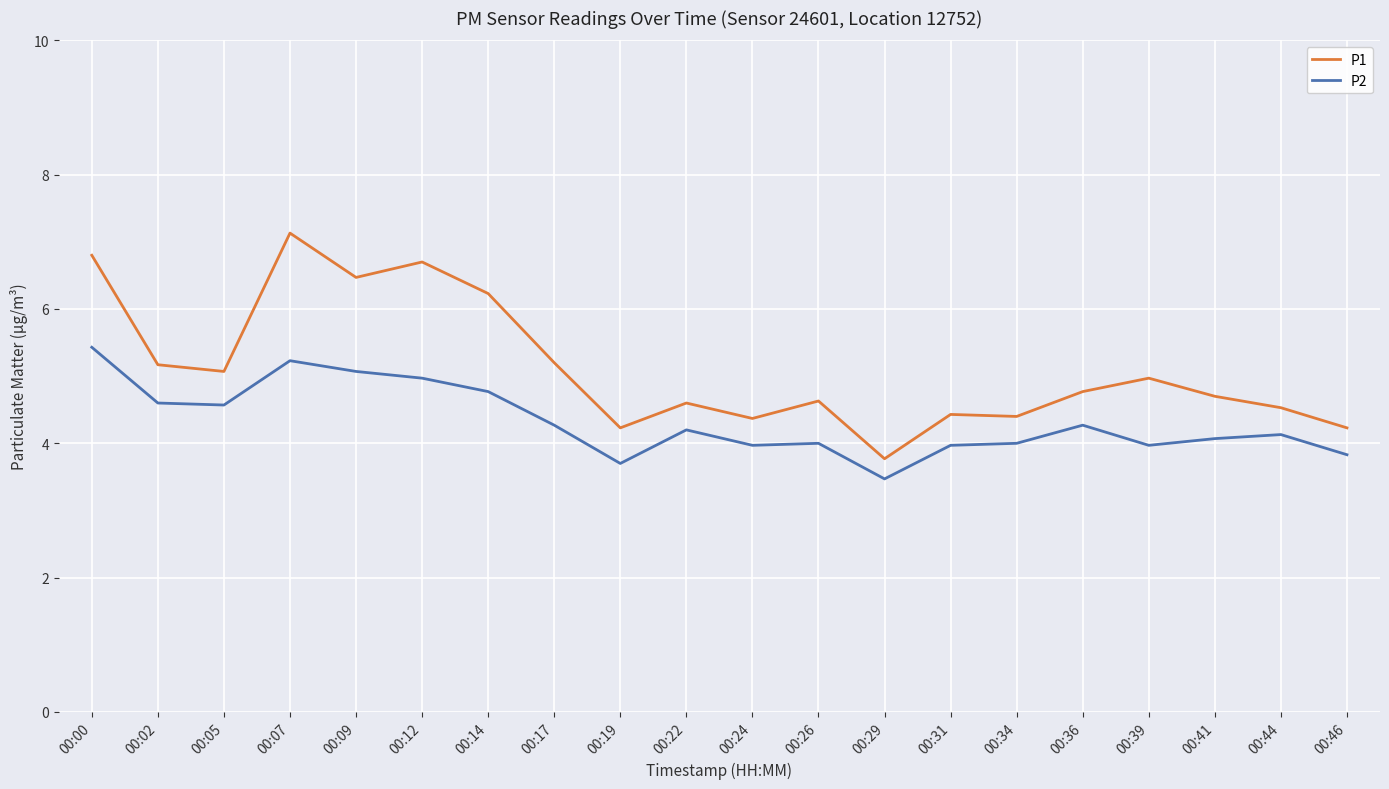

How many lines are shown in the chart?

2